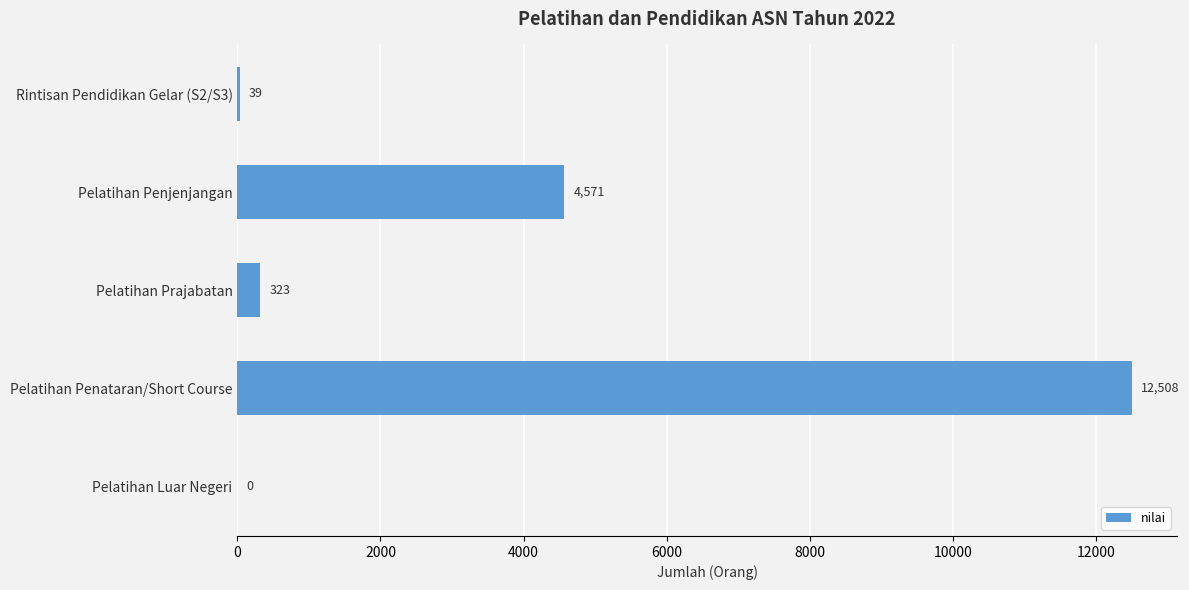

The chart shows a value of 5815 at Pelatihan Penataran/Short Course. True or false?

False